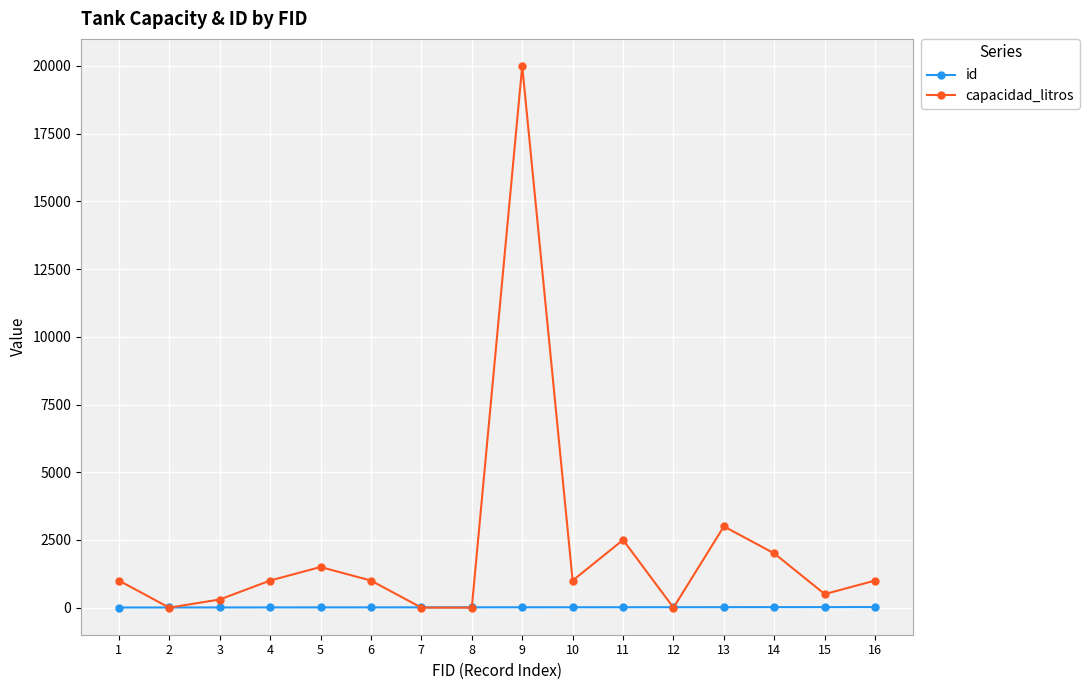

What are all the series names shown in the legend?

id, capacidad_litros